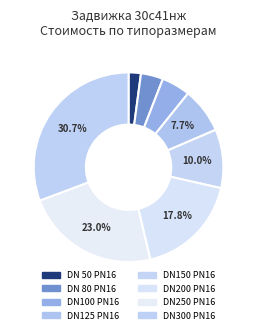

Is there a majority slice in this chart?

No